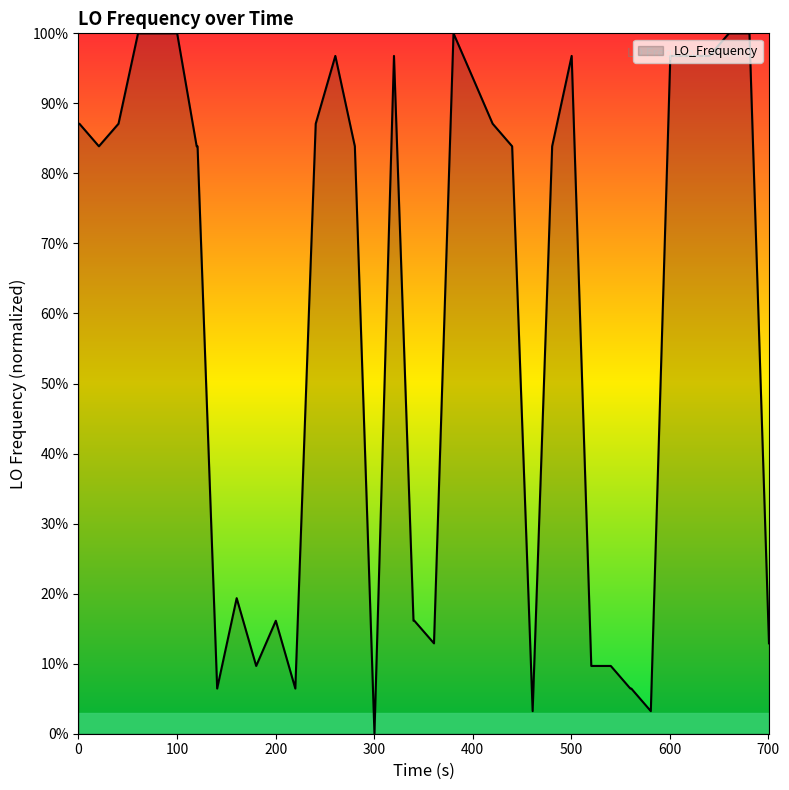

What is the difference between the maximum and minimum values?

100.0